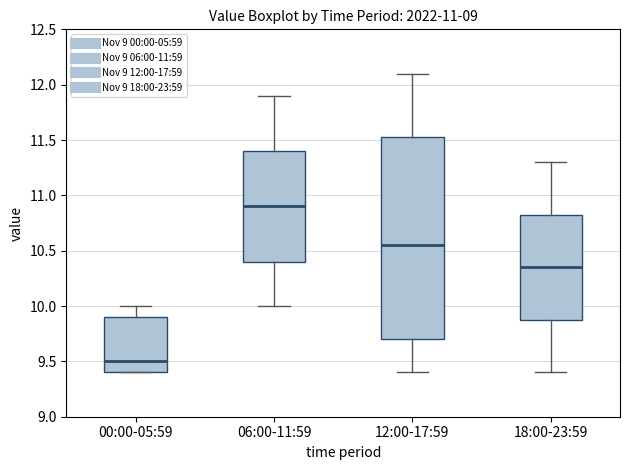

Which box has the lowest median line?

00:00-05:59